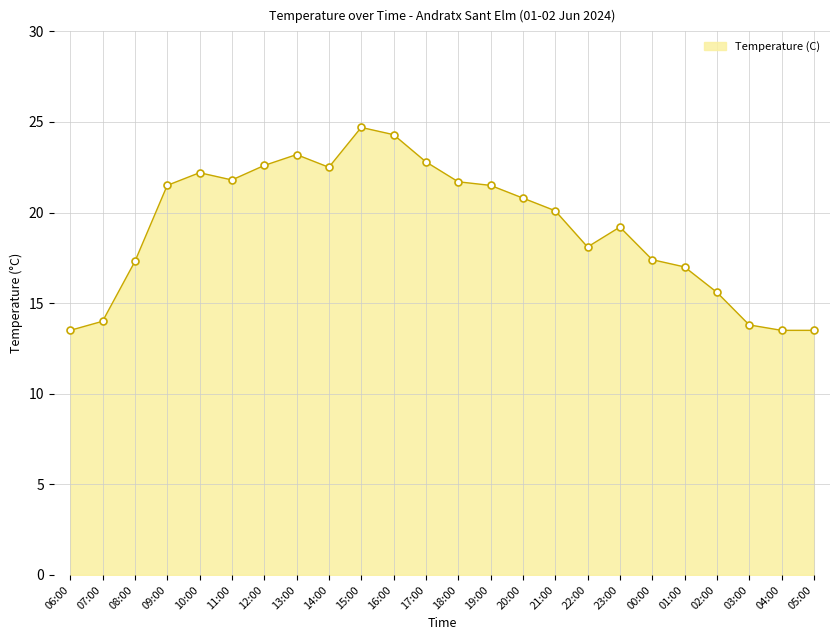

What position from the right is 16:00?

14